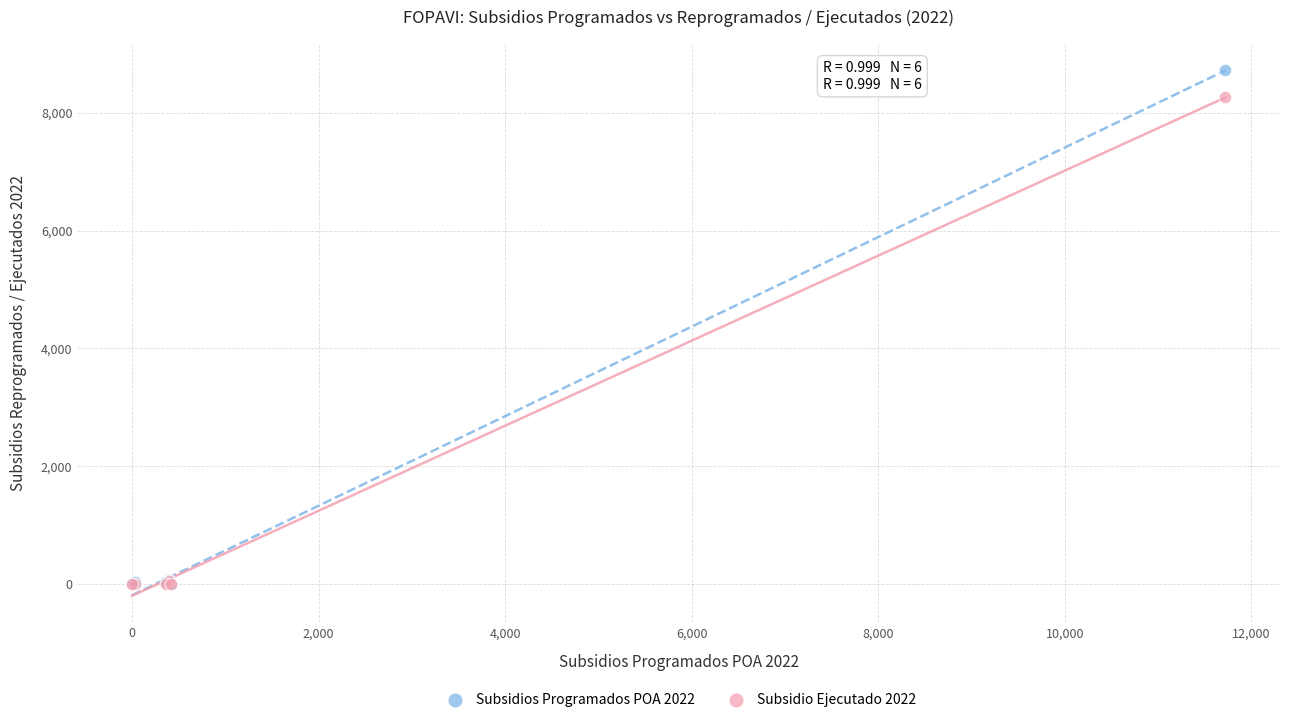

Which series has the largest Y range (max minus min)?

Subsidios Programados POA 2022